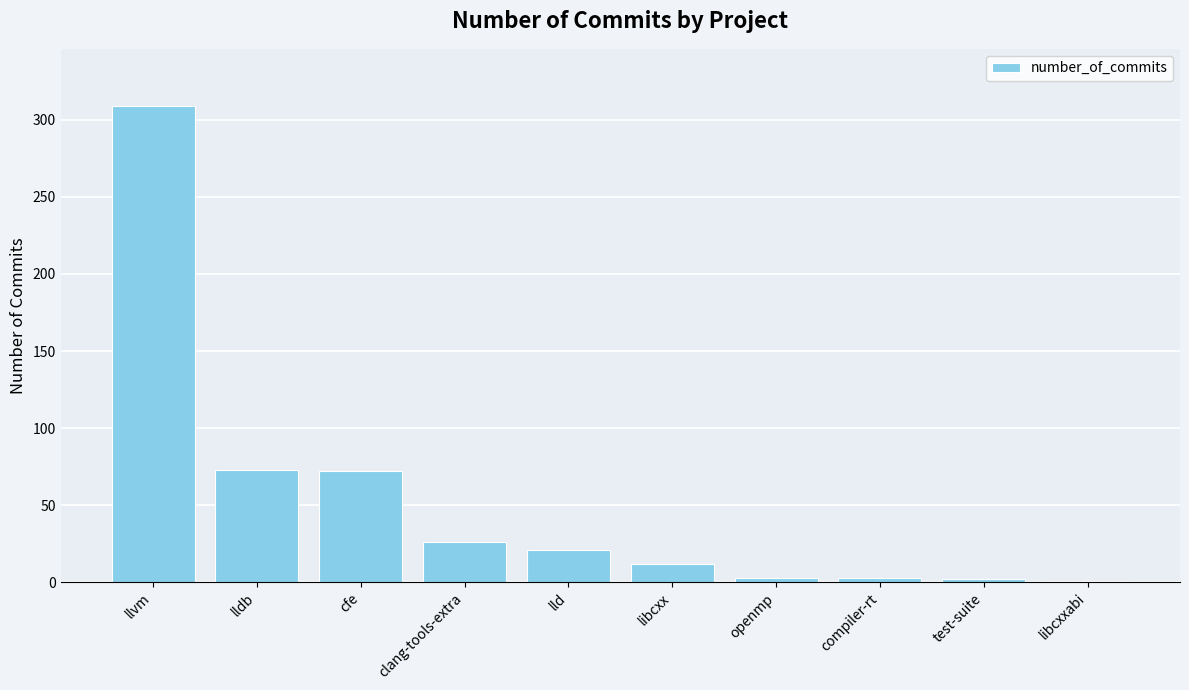

How many categories are shown in the chart?

10